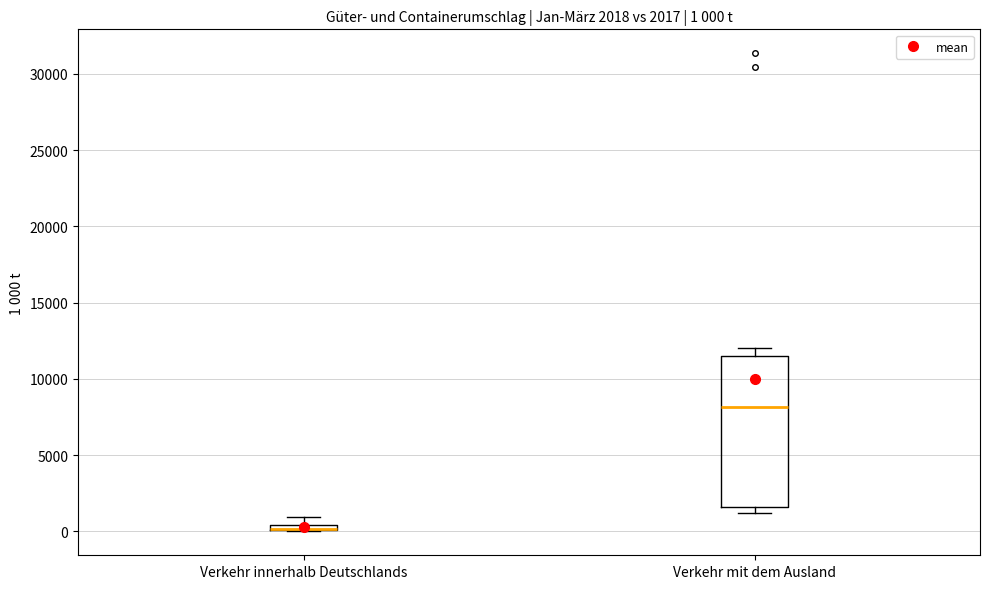

Which box is the tallest, from its lower edge to its upper edge?

Verkehr mit dem Ausland